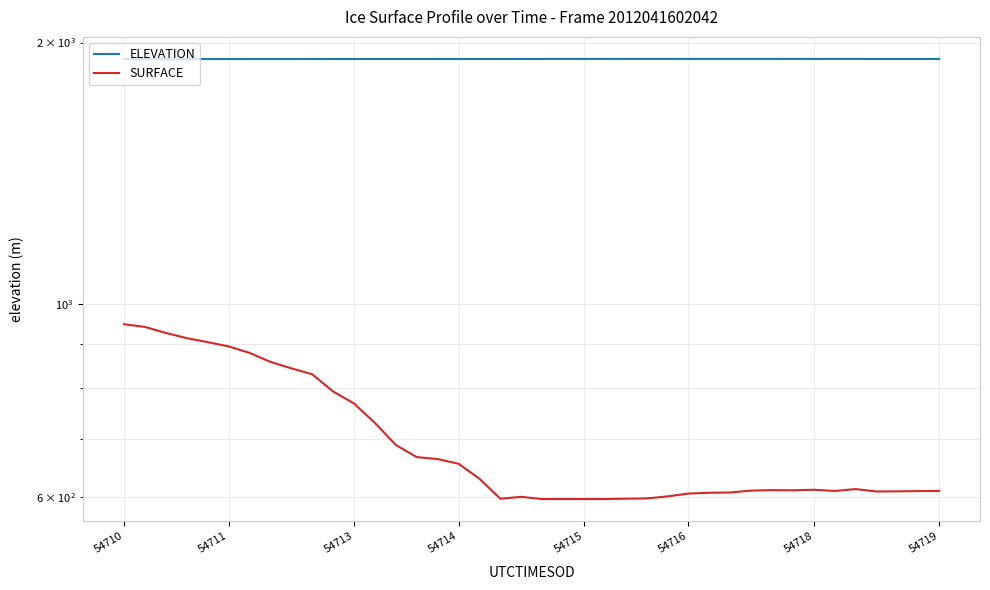

At how many categories does at least one series exceed 1341?

40